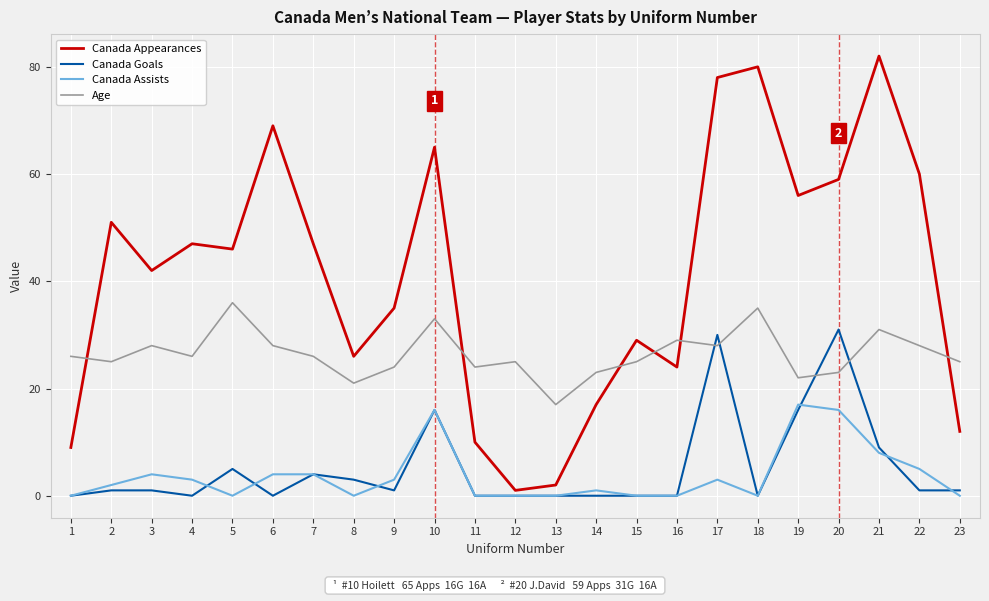

What is the greatest value displayed?

82